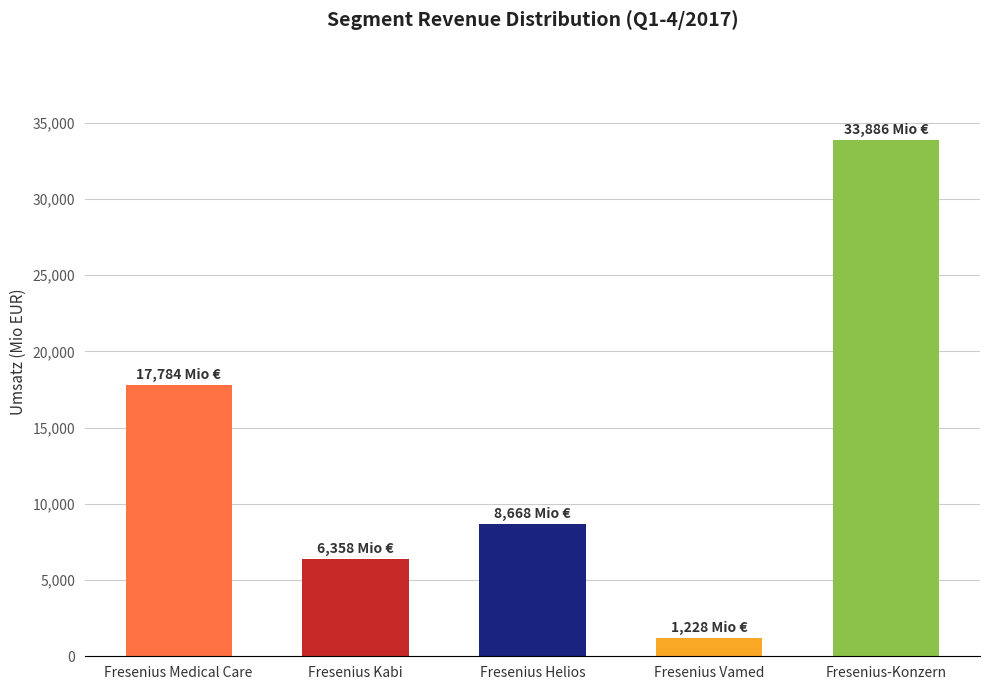

Reading left to right, list all the values displayed in this chart.

Fresenius Medical Care=17784	Fresenius Kabi=6358	Fresenius Helios=8668	Fresenius Vamed=1228	Fresenius-Konzern=33886